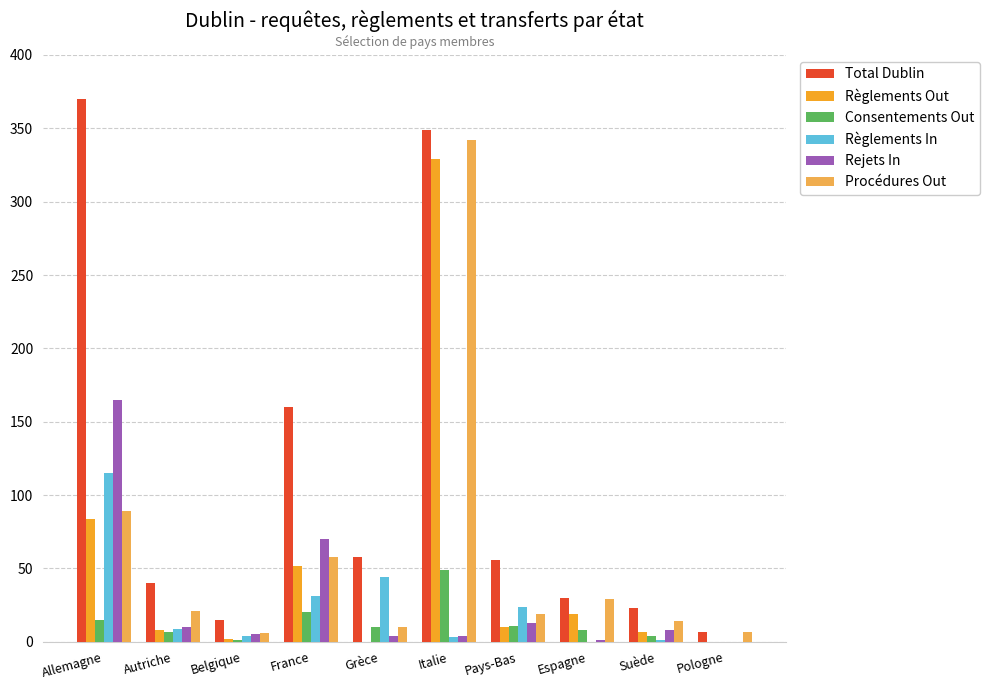

How many categories are shown in the chart?

10